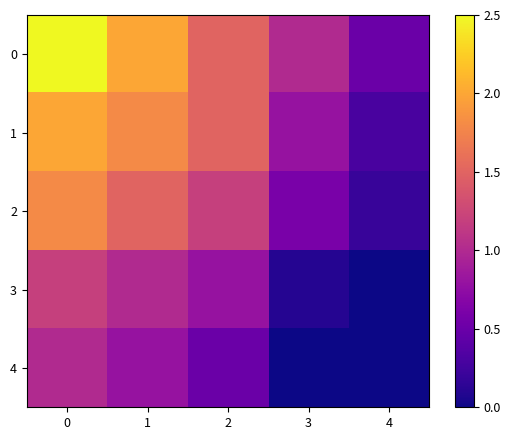

Count the number of categories in the chart.

5